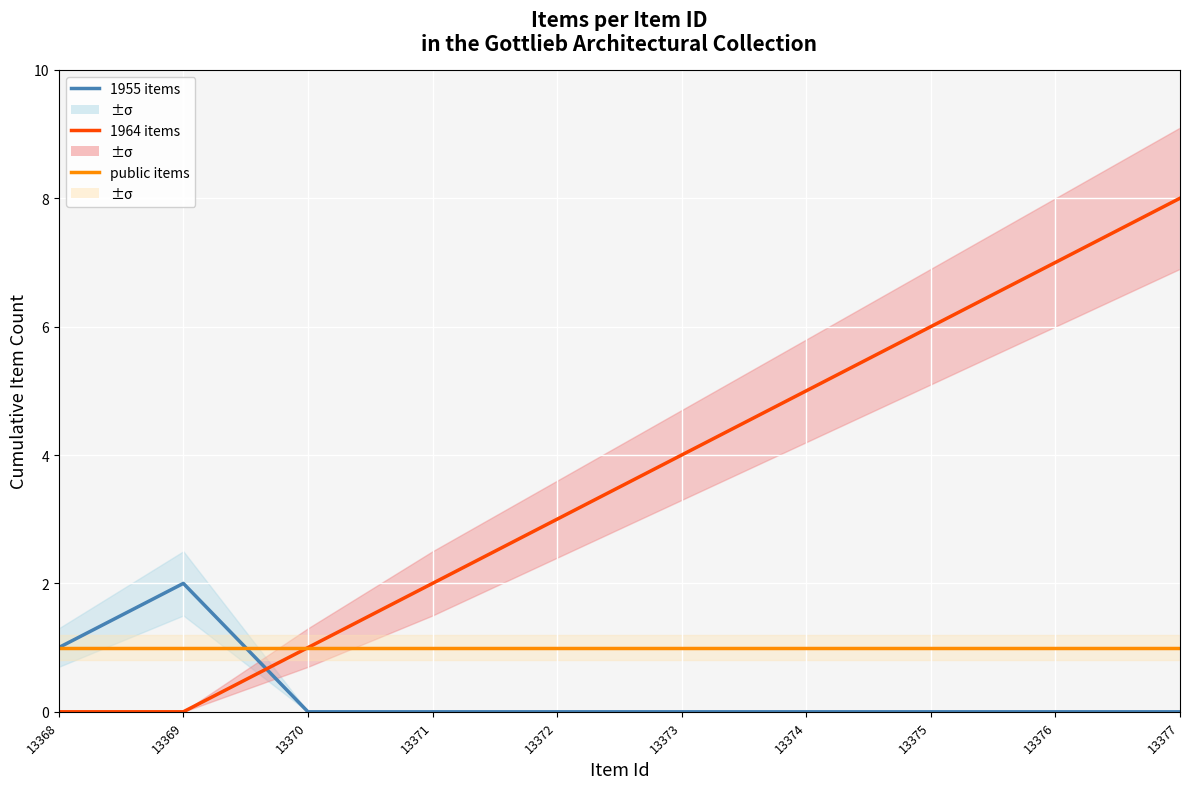

Rank the series by their average value, from lowest to highest.

1955 items, public items, 1964 items